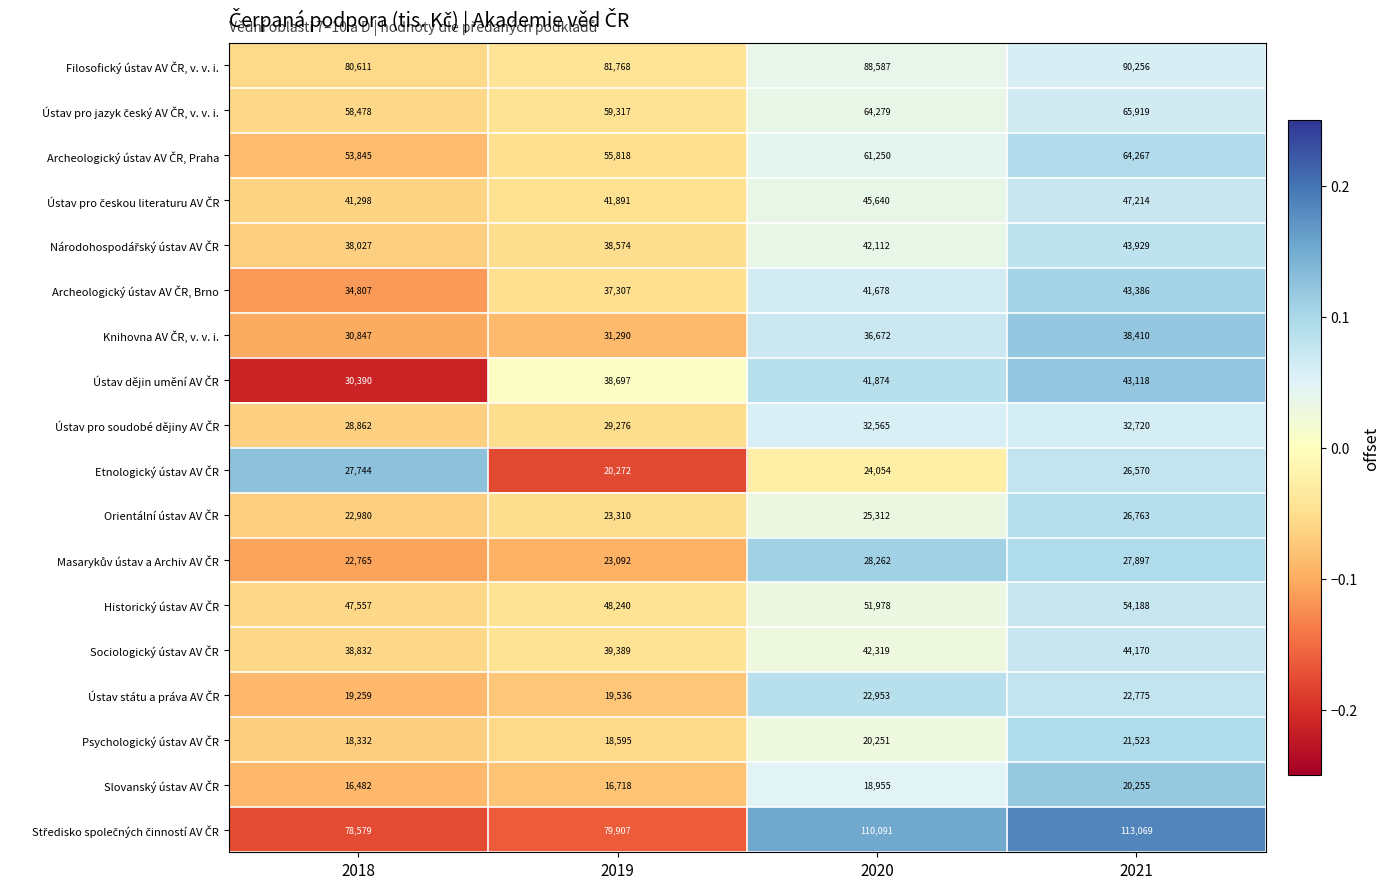

What is the spread (max minus min) of values at 2018?

64129